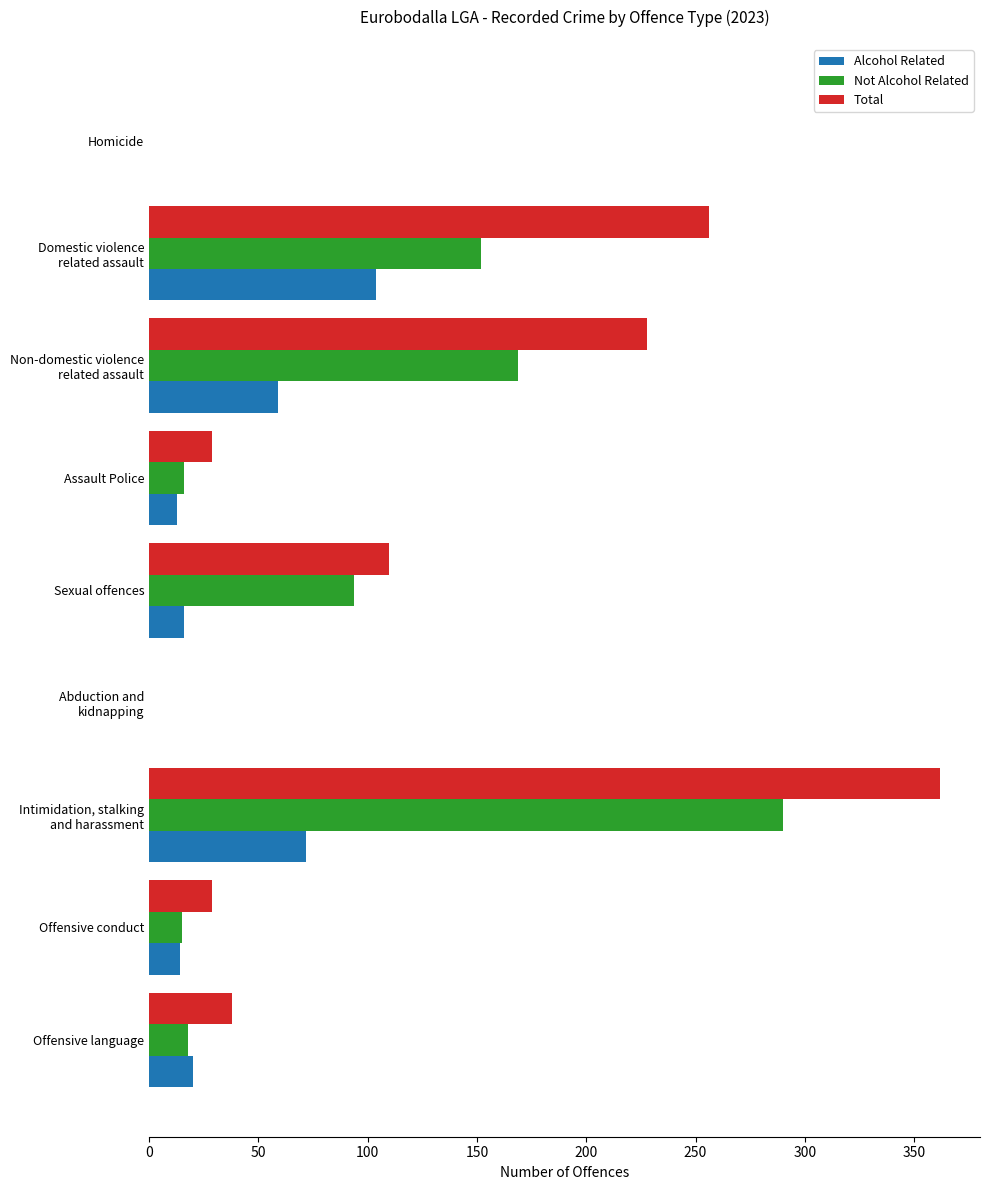

What is the greatest value displayed?

362